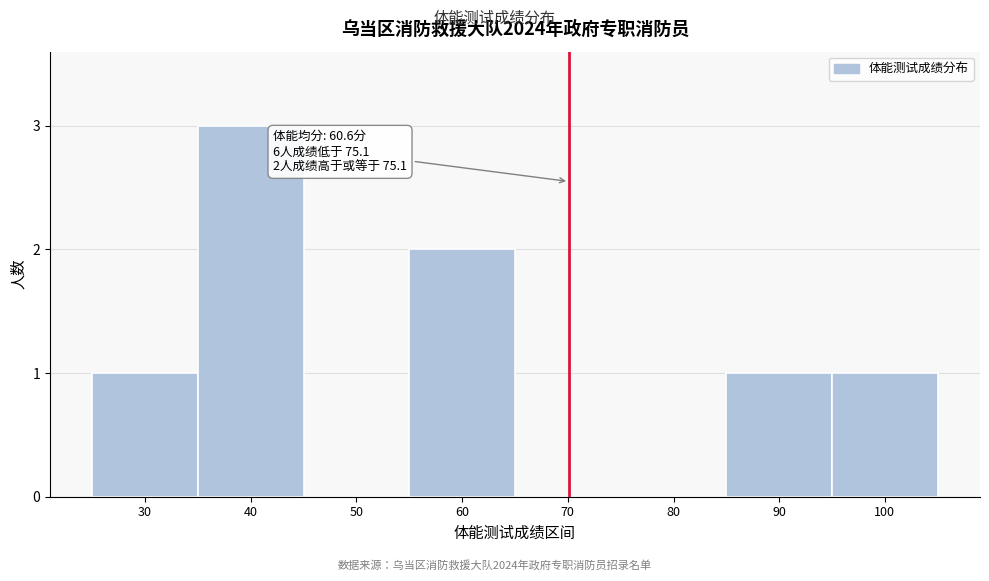

Reading right to left, list all the values displayed in this chart.

100=1	90=1	80=0	70=0	60=2	50=0	40=3	30=1